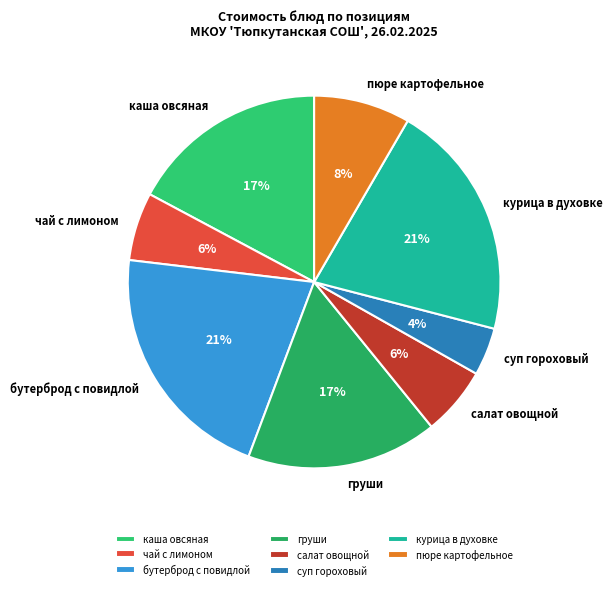

To the nearest percent, what portion does салат овощной represent?

6%